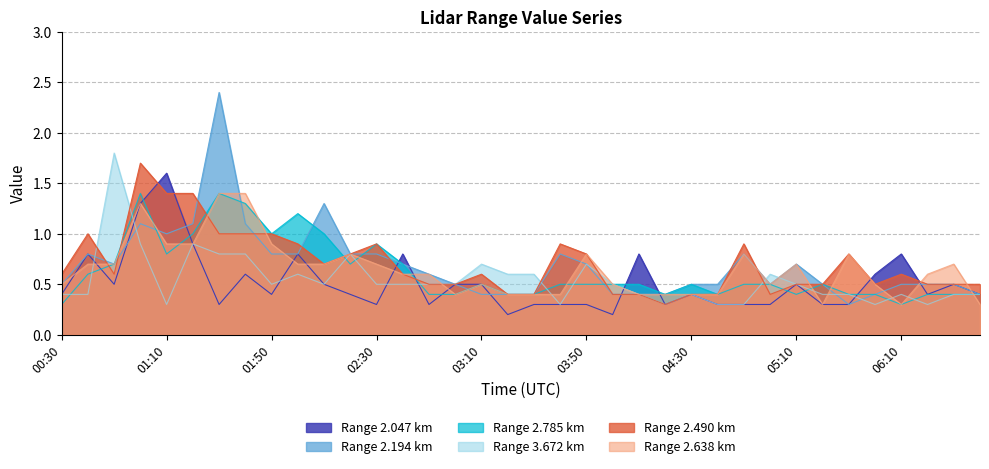

What is the difference between the second highest and minimum values in the 2.490 series?

1.1